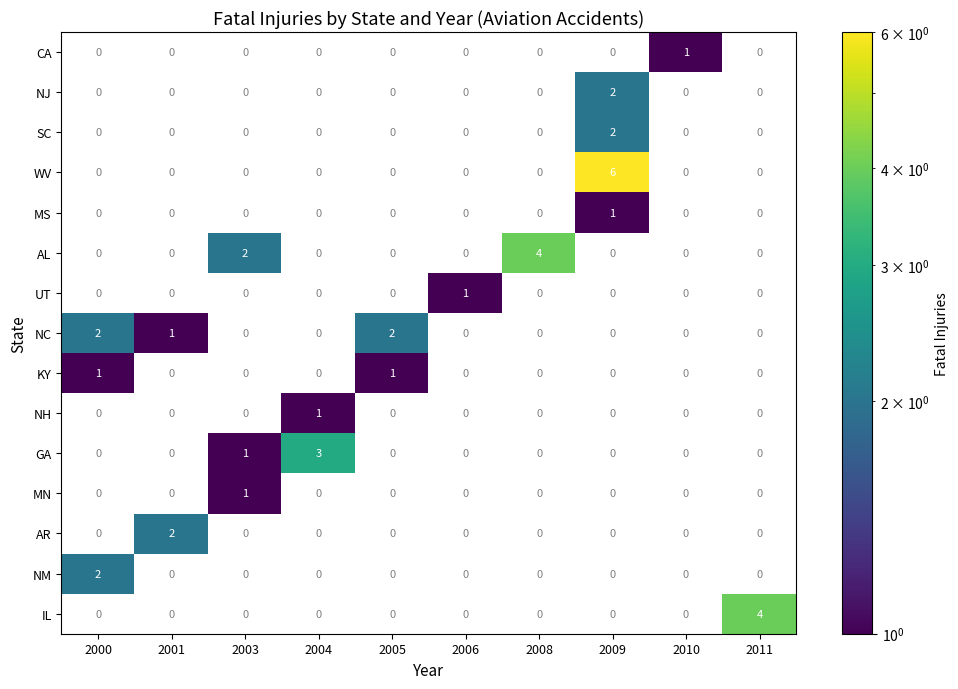

Count the GA values in the range 0 to 1.

9